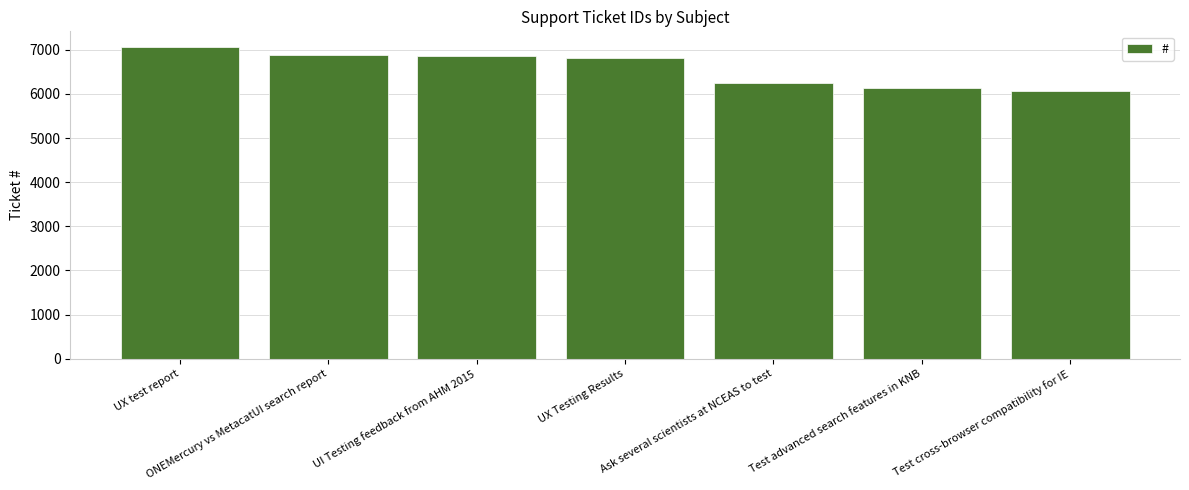

What is the label of the 5th bar from the right?

UI Testing feedback from AHM 2015